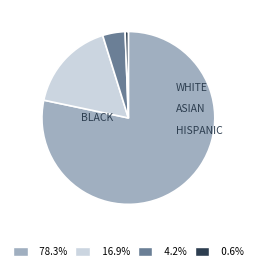

Is there a majority slice in this chart?

Yes